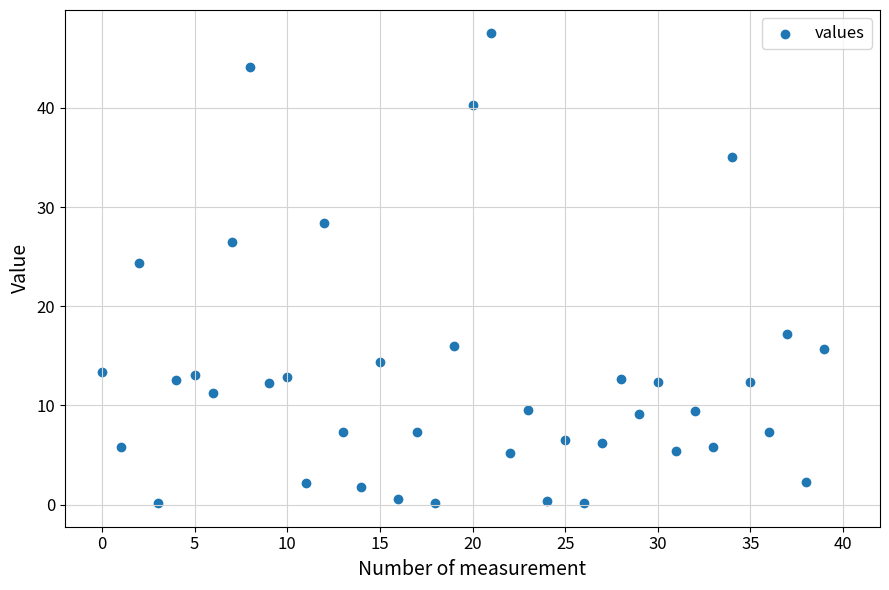

What Y value in the scatter plot is closest to 23?

24.3